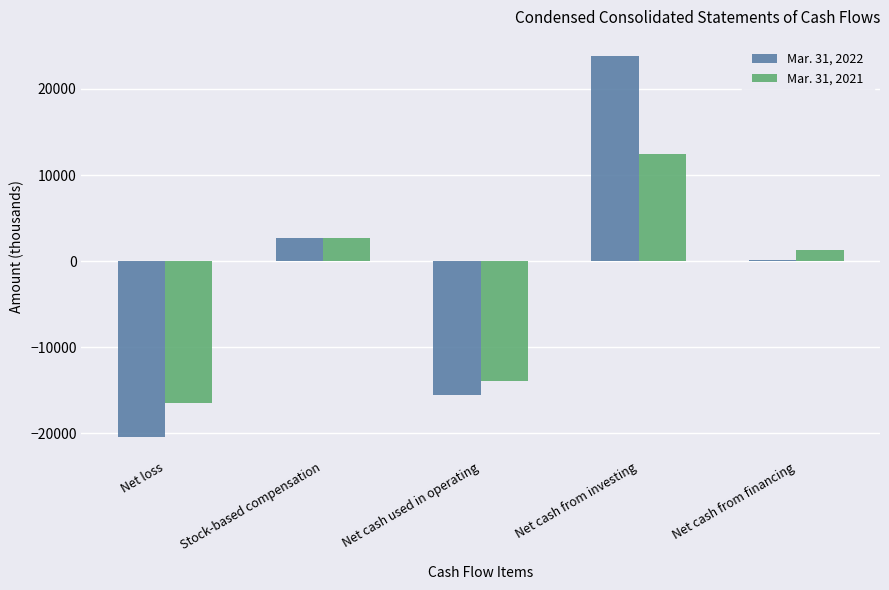

How many groups of bars are there?

5